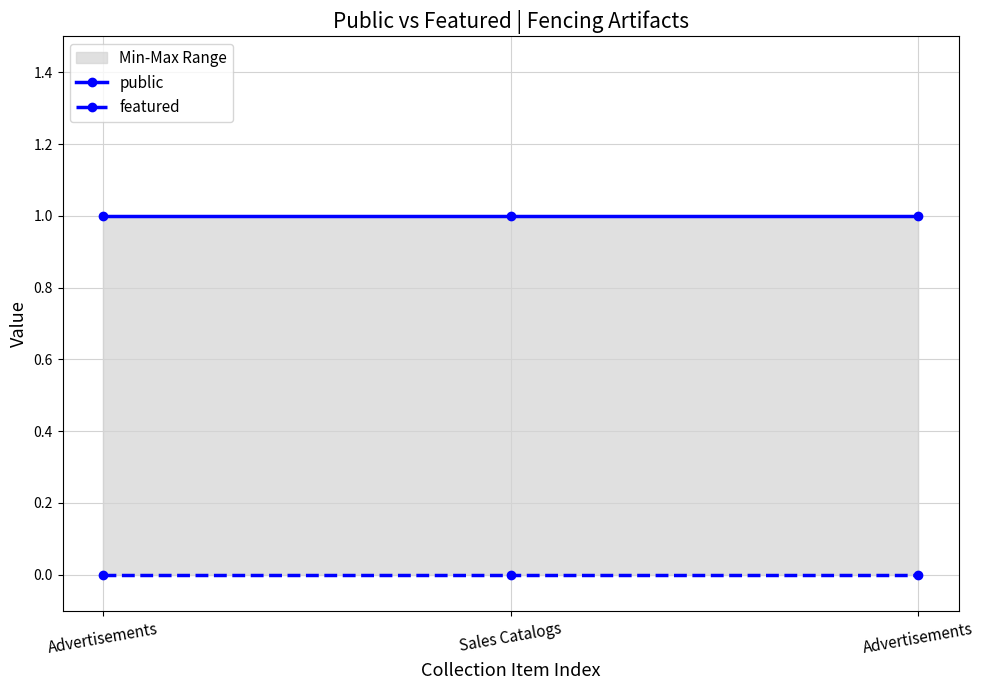

At which category does the chart reach its minimum across all series?

Advertisements